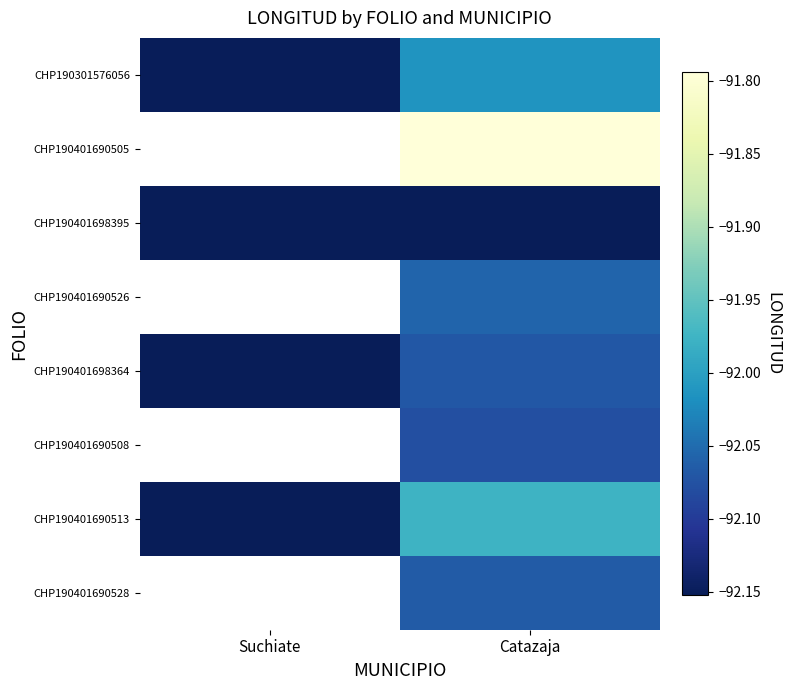

Between Suchiate and Catazaja, which series saw the biggest shift?

CHP190401690513